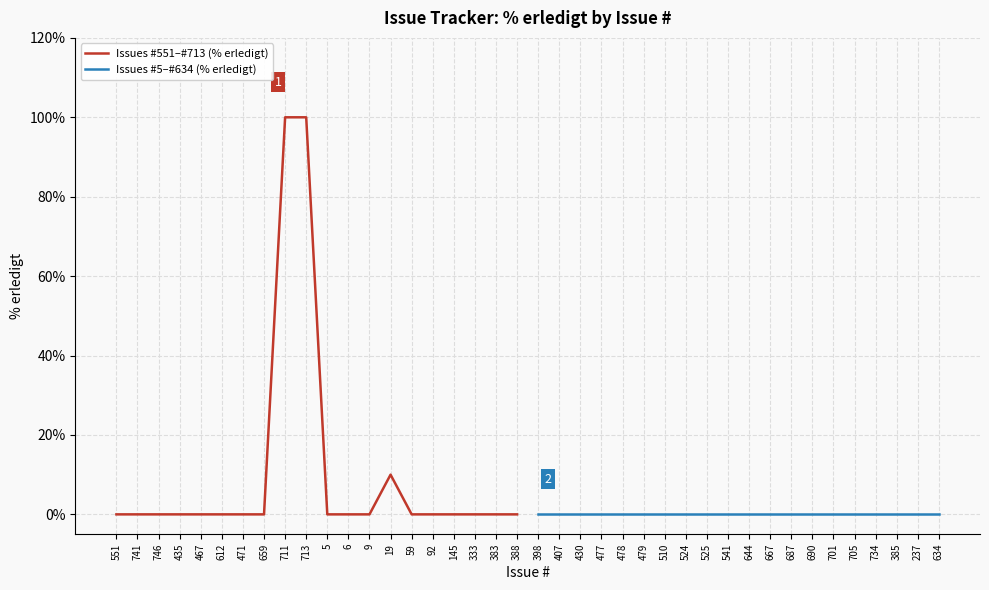

Which category has the highest value in the Issues #551–#713 (% erledigt) series?

711